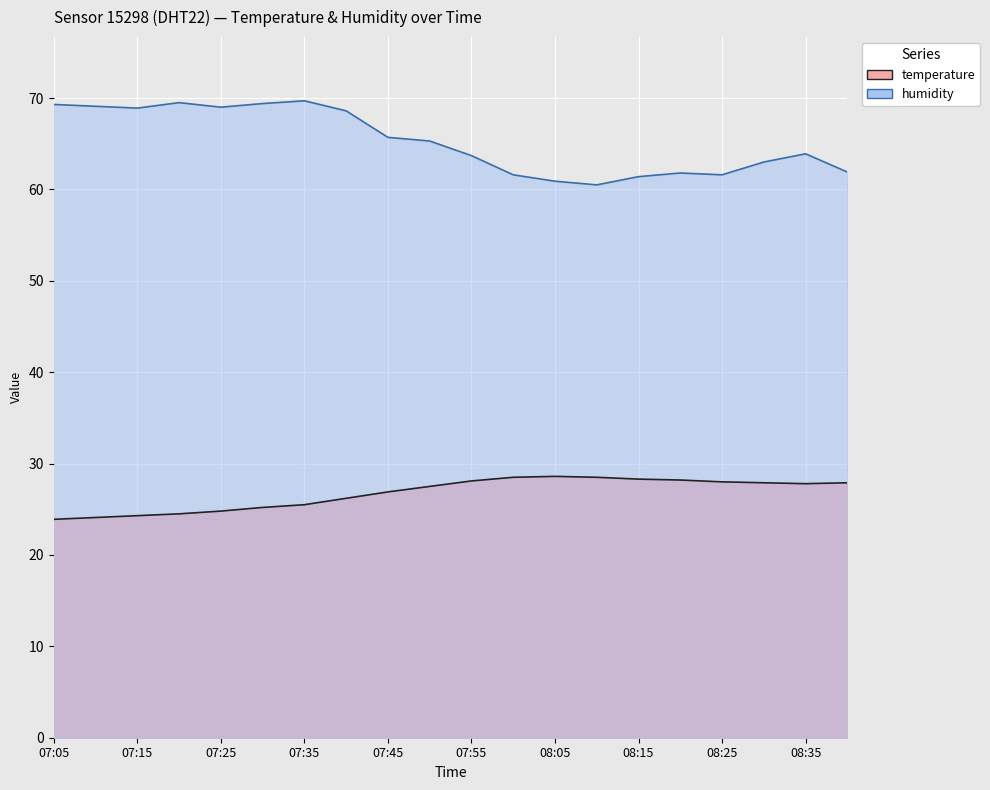

How many interior local valleys does the temperature series have?

1